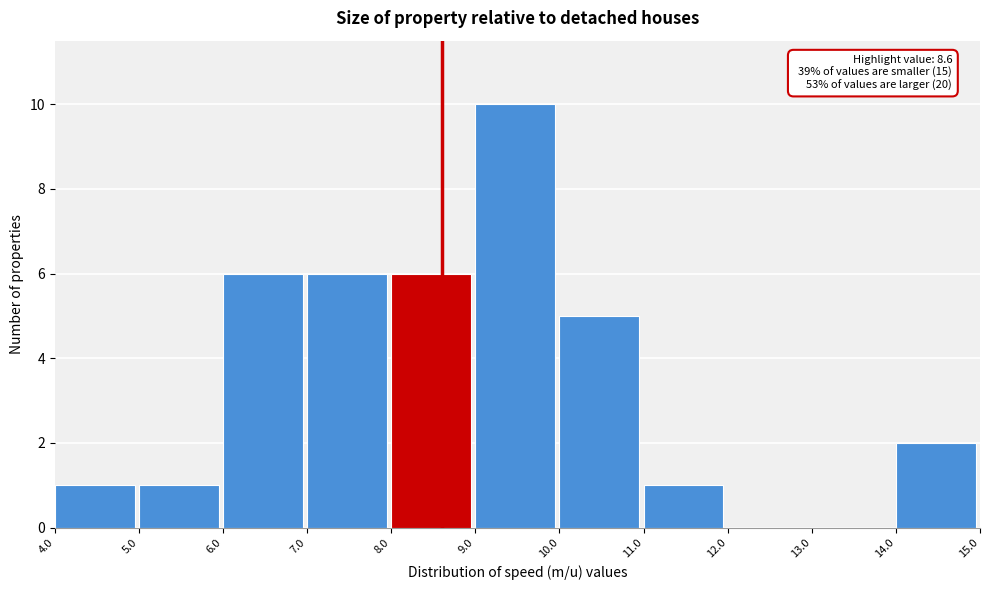

Over which range of the x-axis is the bar tallest?

9.0 to 10.0